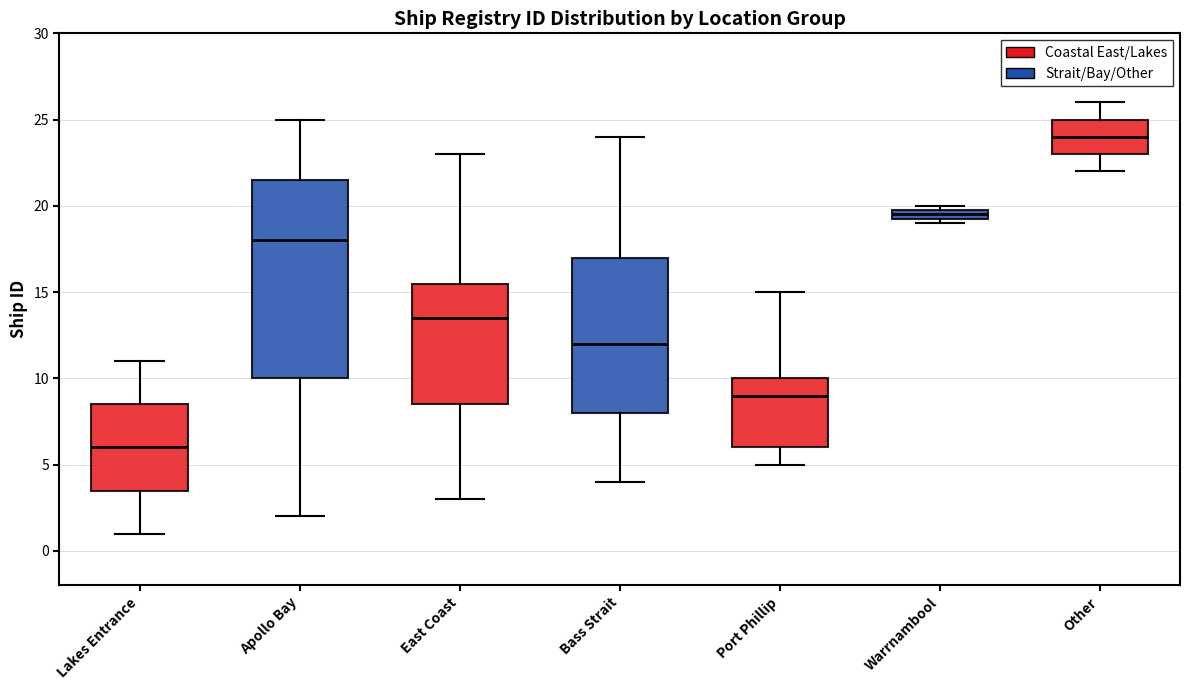

Where is the upper edge of the box for Bass Strait on the y-axis? The values are not printed on the chart, so give them approximately, as read against the axis.

17.0